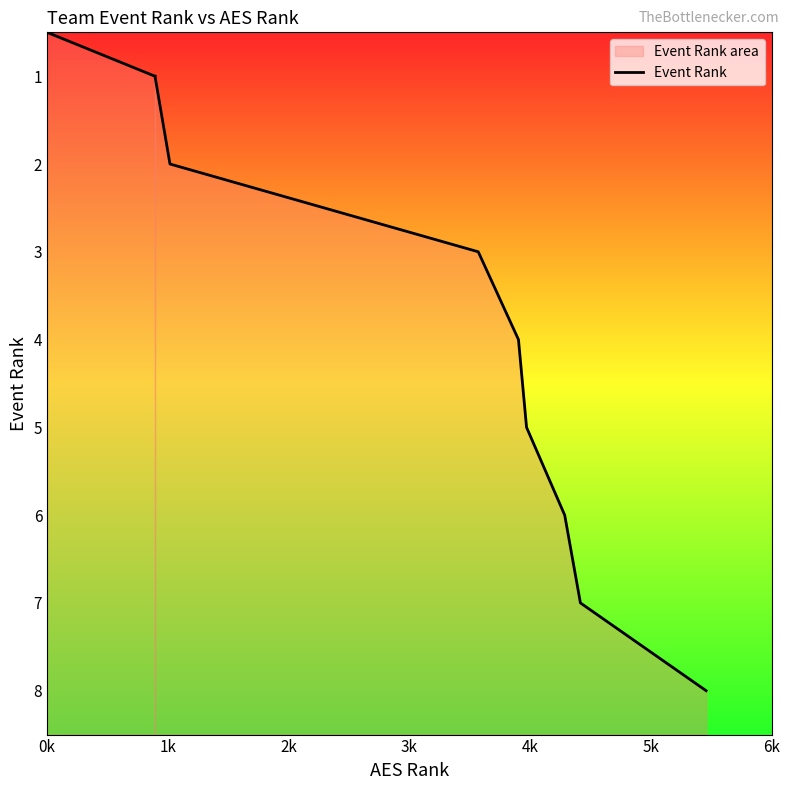

Approximately how many times larger is the value at 5k compared to 1k?

3.0